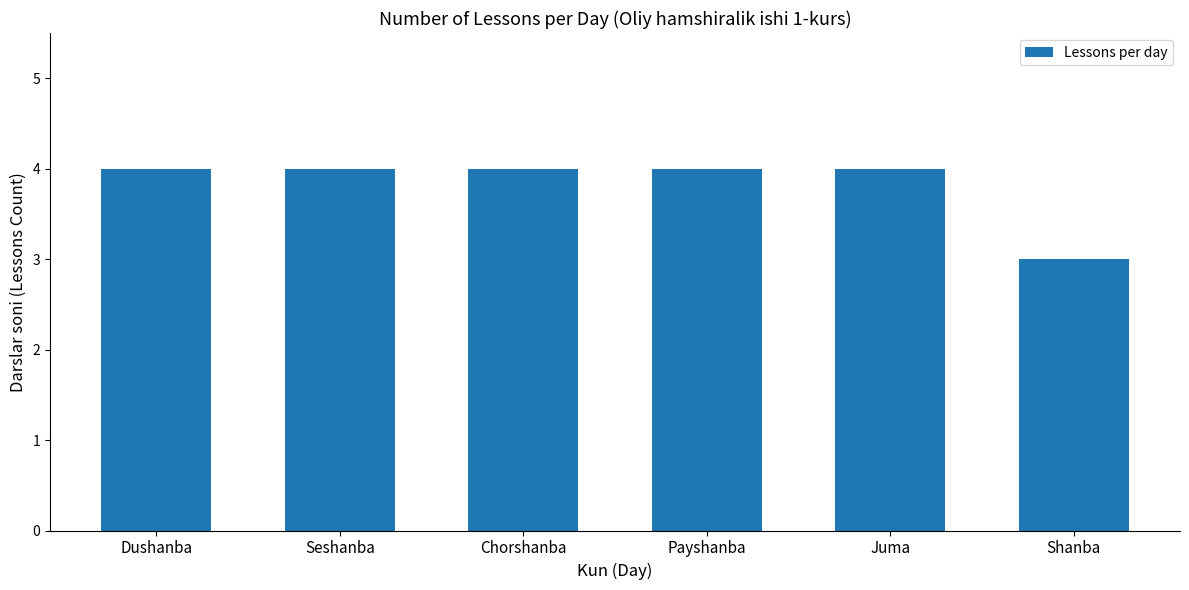

What is the label of the 4th bar from the right?

Chorshanba